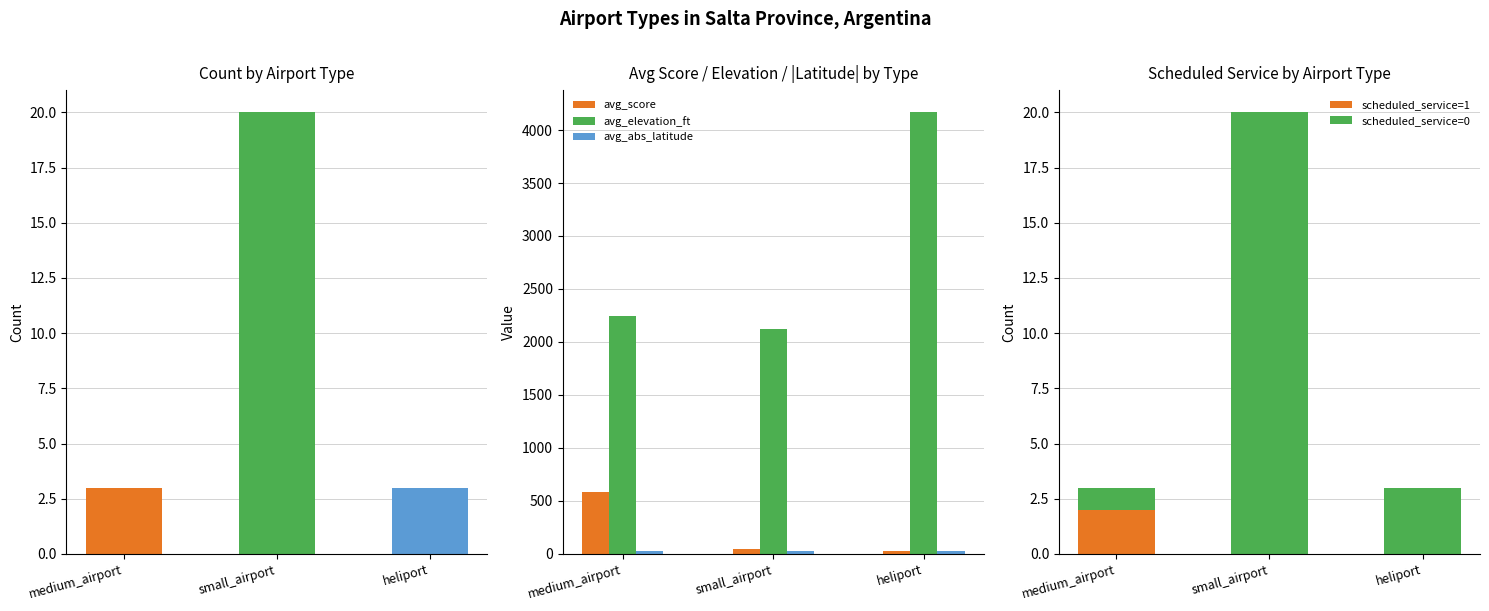

Which series changed the most between small_airport and heliport?

avg_elevation_ft